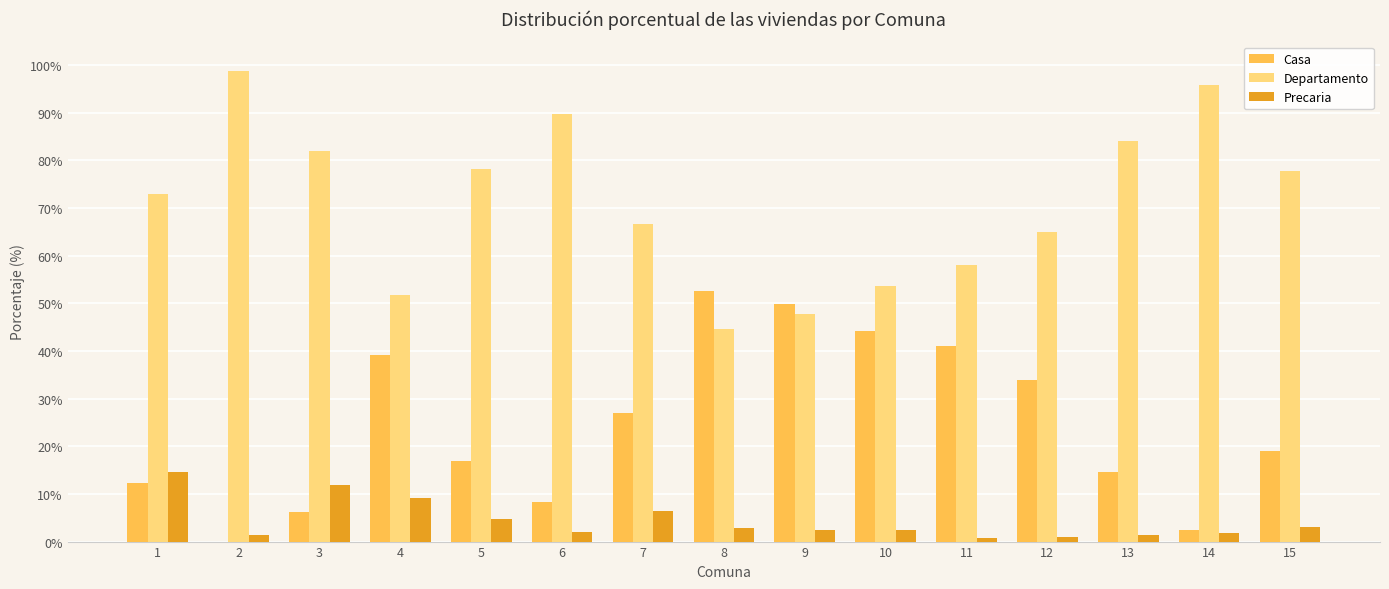

What is the maximum value for Departamento?

98.7